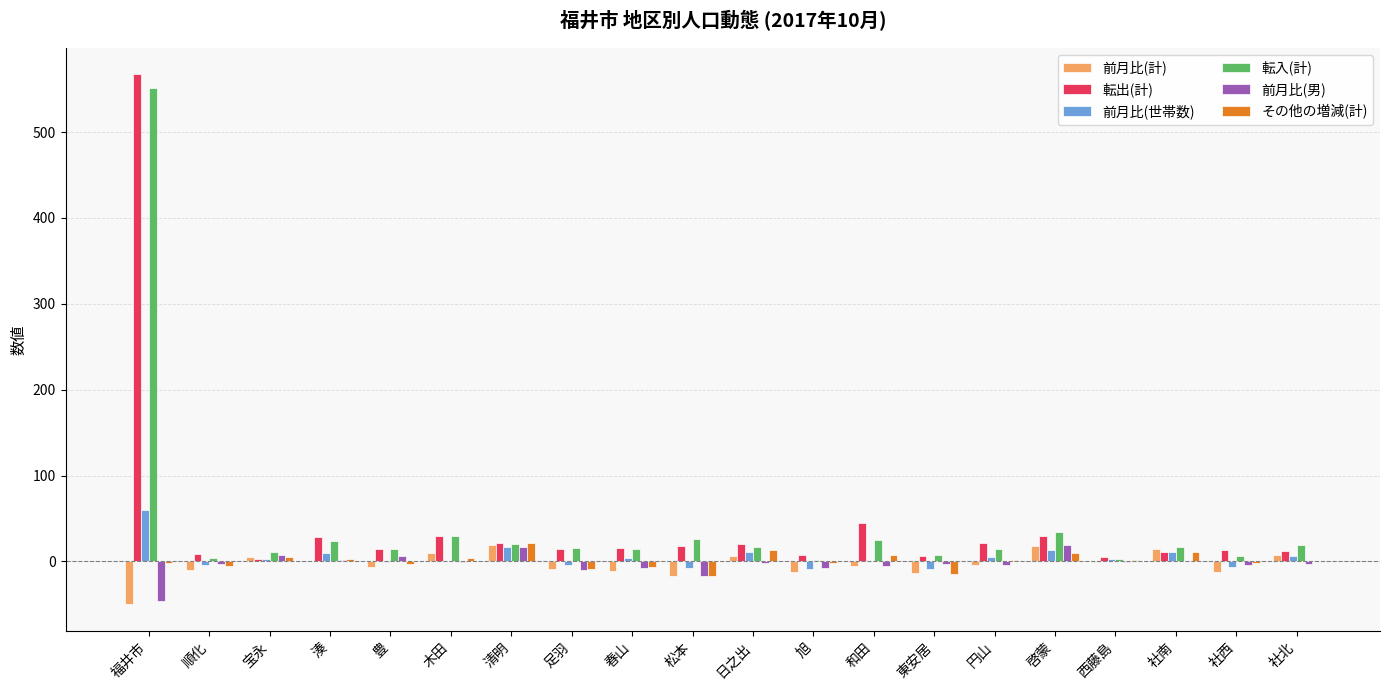

Count the number of categories in the chart.

20